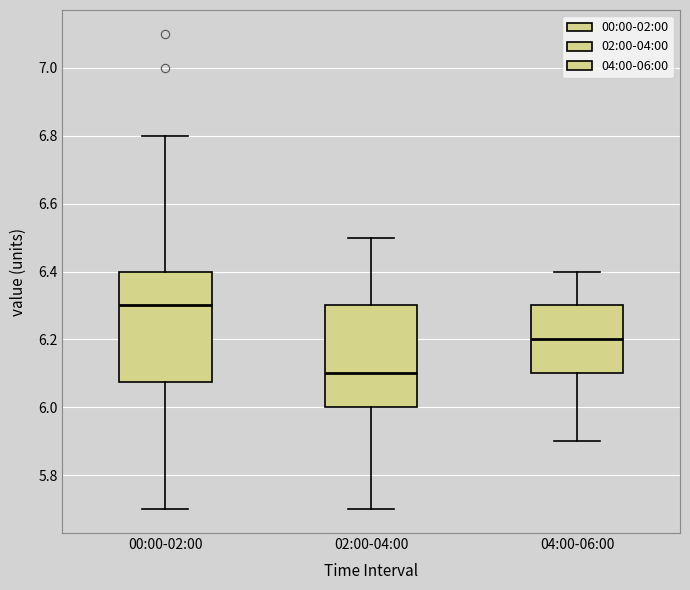

Which box has the lowest median line?

02:00-04:00